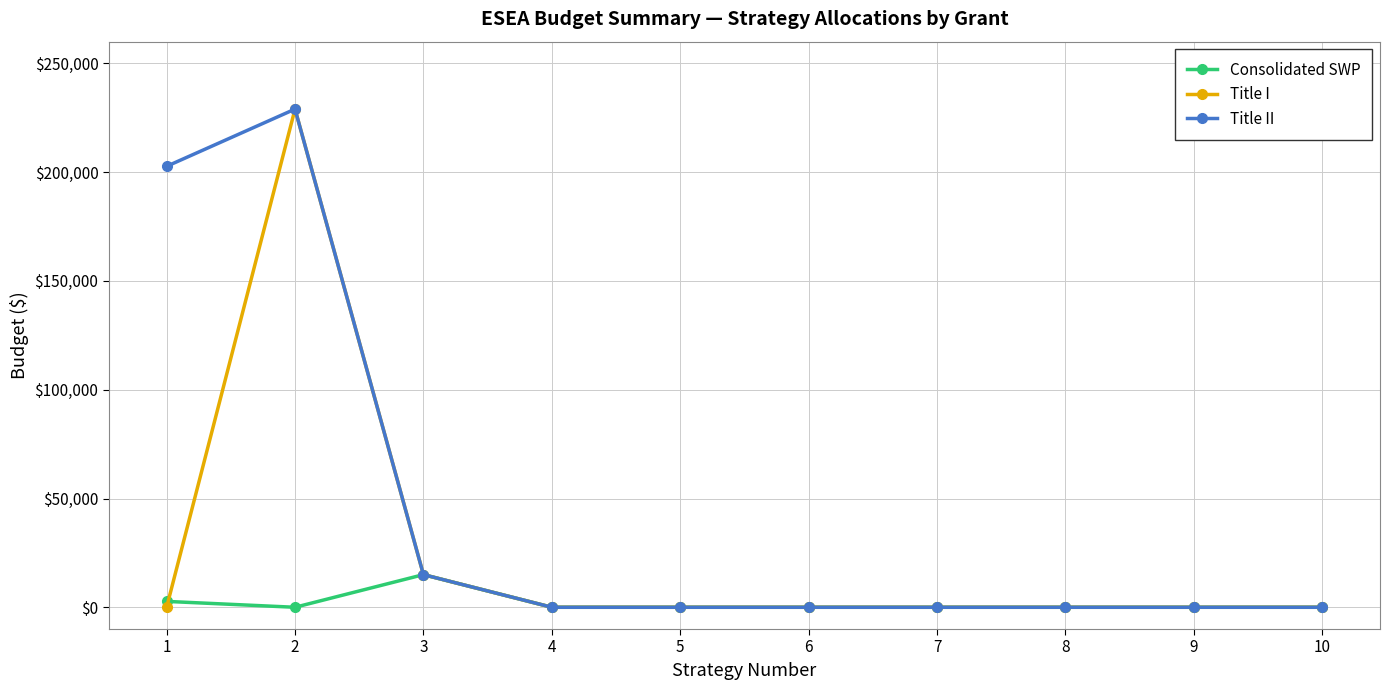

What is the average value of the Consolidated SWP series?

1770